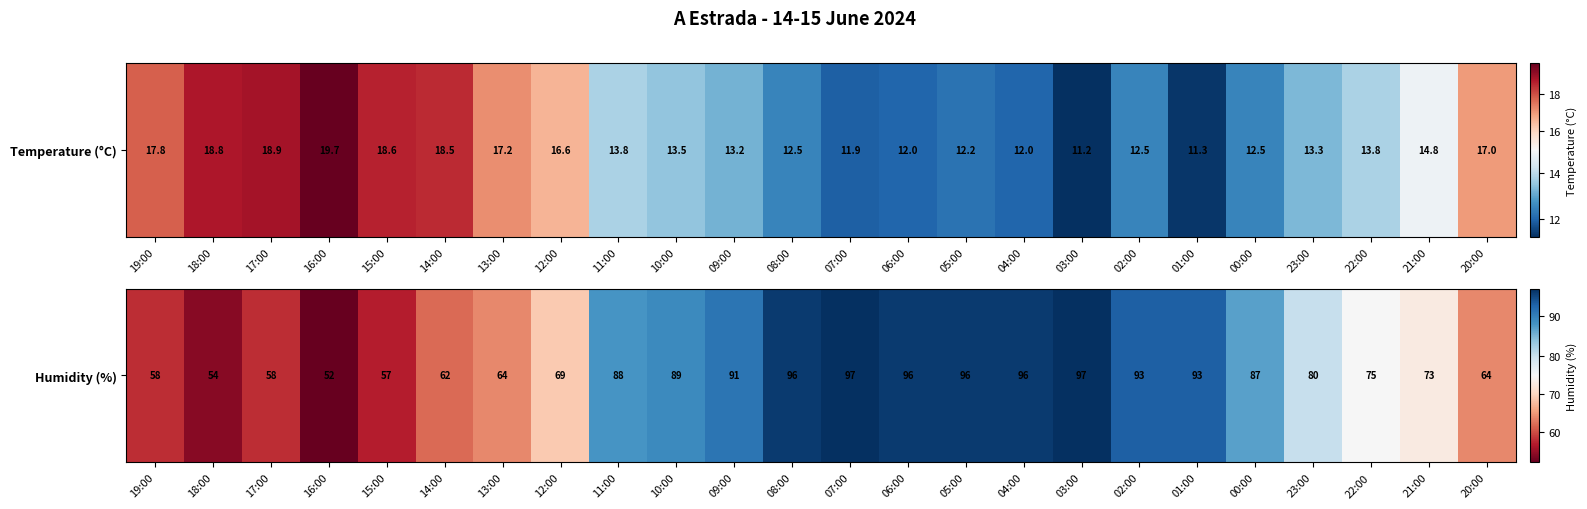

What is the approximate value at 18:00?

54